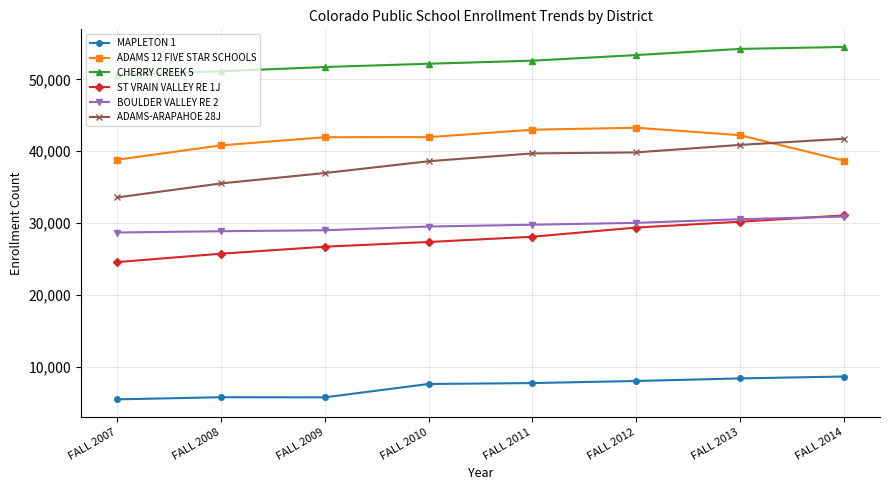

How many distinct data groups are displayed?

6